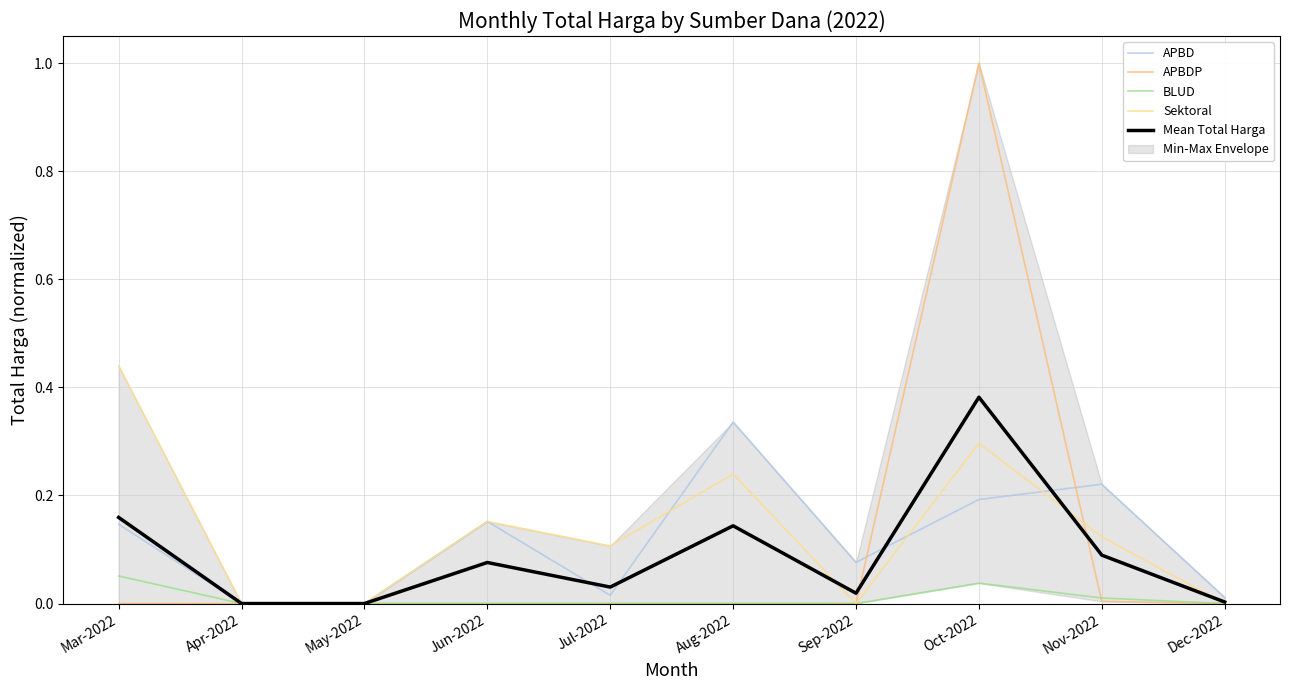

Reading left to right, transcribe all the data shown in this chart.

APBD: Mar-2022=0.1	Apr-2022=0.0	May-2022=0.0	Jun-2022=0.2	Jul-2022=0.0	Aug-2022=0.3	Sep-2022=0.1	Oct-2022=0.2	Nov-2022=0.2	Dec-2022=0.0
APBDP: Mar-2022=0.0	Apr-2022=0.0	May-2022=0.0	Jun-2022=0.0	Jul-2022=0.0	Aug-2022=0.0	Sep-2022=0.0	Oct-2022=1.0	Nov-2022=0.0	Dec-2022=0.0
BLUD: Mar-2022=0.1	Apr-2022=0.0	May-2022=0.0	Jun-2022=0.0	Jul-2022=0.0	Aug-2022=0.0	Sep-2022=0.0	Oct-2022=0.0	Nov-2022=0.0	Dec-2022=0.0
Sektoral: Mar-2022=0.4	Apr-2022=0.0	May-2022=0.0	Jun-2022=0.2	Jul-2022=0.1	Aug-2022=0.2	Sep-2022=0.0	Oct-2022=0.3	Nov-2022=0.1	Dec-2022=0.0
Mean Total Harga: Mar-2022=0.2	Apr-2022=0.0	May-2022=0.0	Jun-2022=0.1	Jul-2022=0.0	Aug-2022=0.1	Sep-2022=0.0	Oct-2022=0.4	Nov-2022=0.1	Dec-2022=0.0